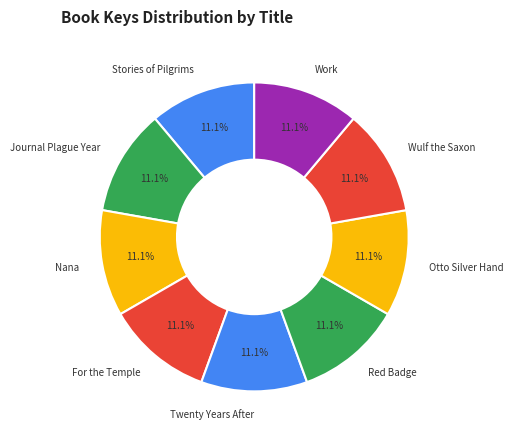

What portion of the pie excludes Twenty Years After?

88.9%